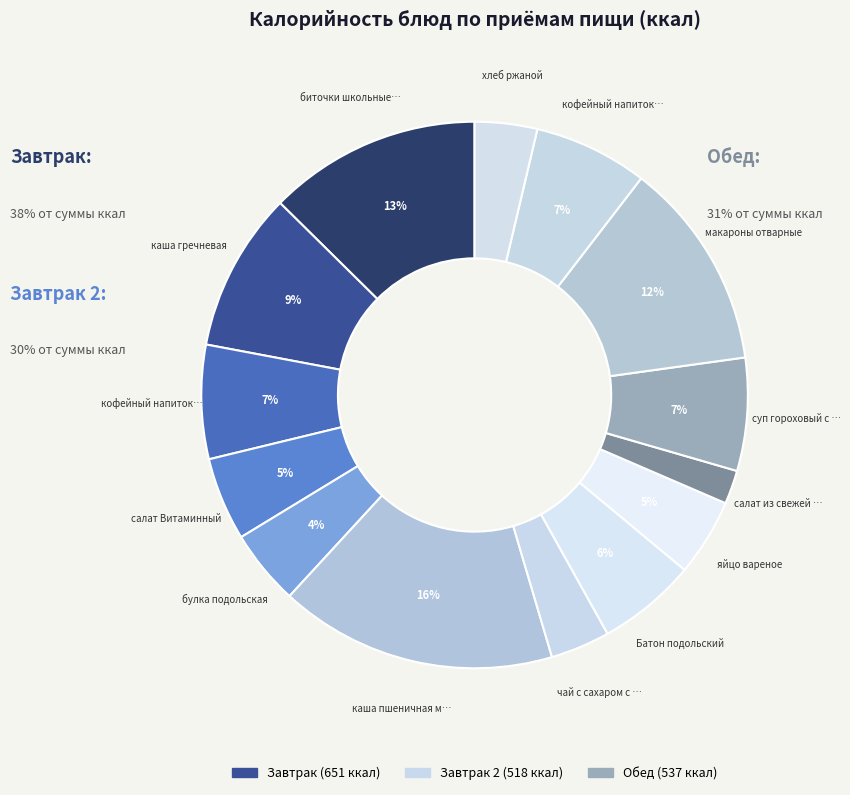

The кофейный напиток с молоком (Обед) slice represents 15% of the pie. True or false?

False